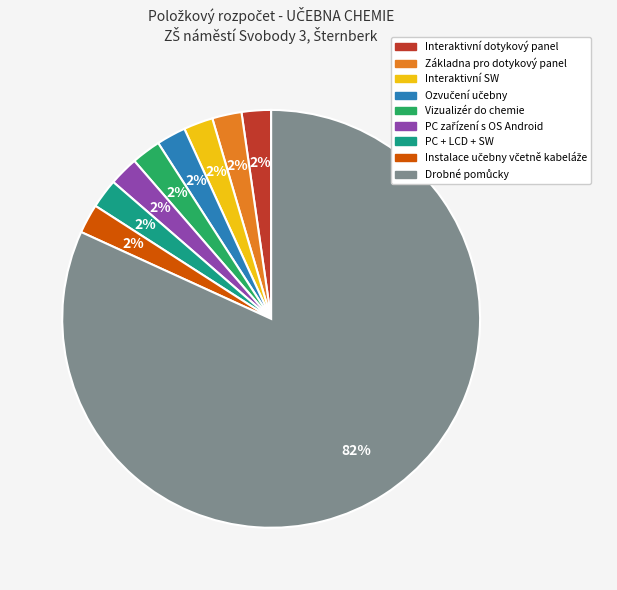

To the nearest percent, what percentage of the pie is PC + LCD + SW?

2%